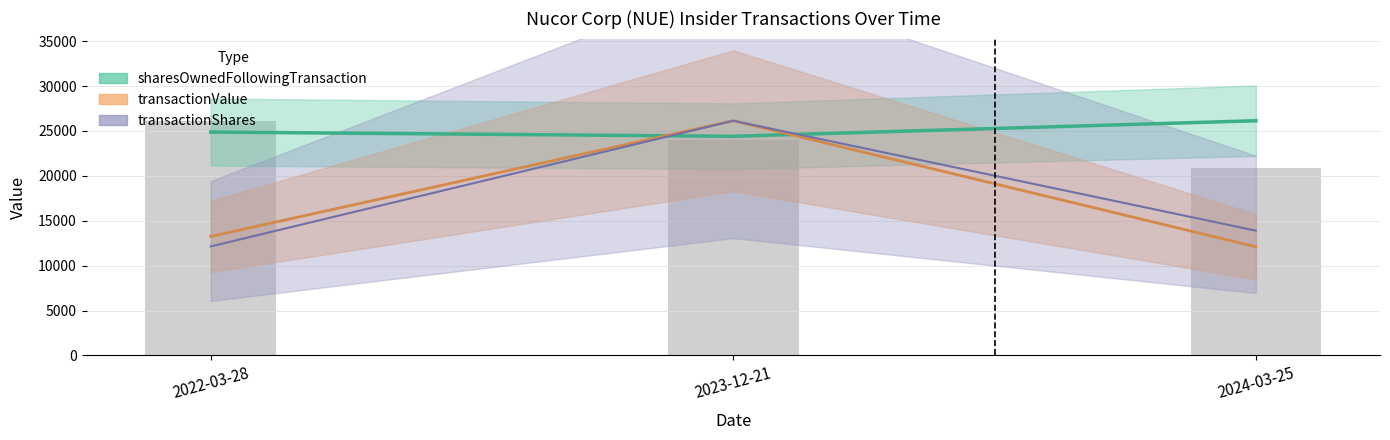

What position from the left is 2024-03-25?

3